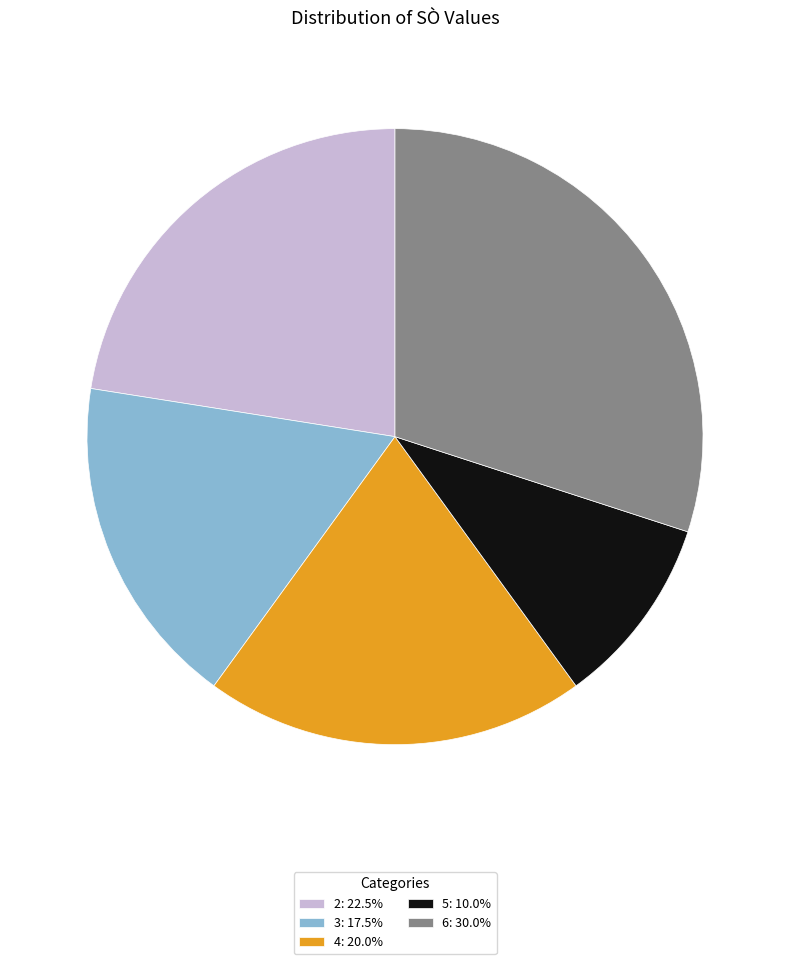

Combined, do 3: 17.5% and 2: 22.5% account for over 50%?

No